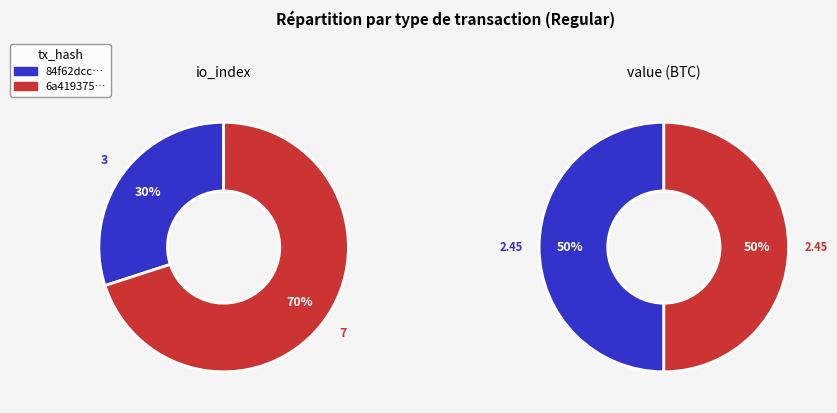

Does io_index account for over 50% of the chart?

No